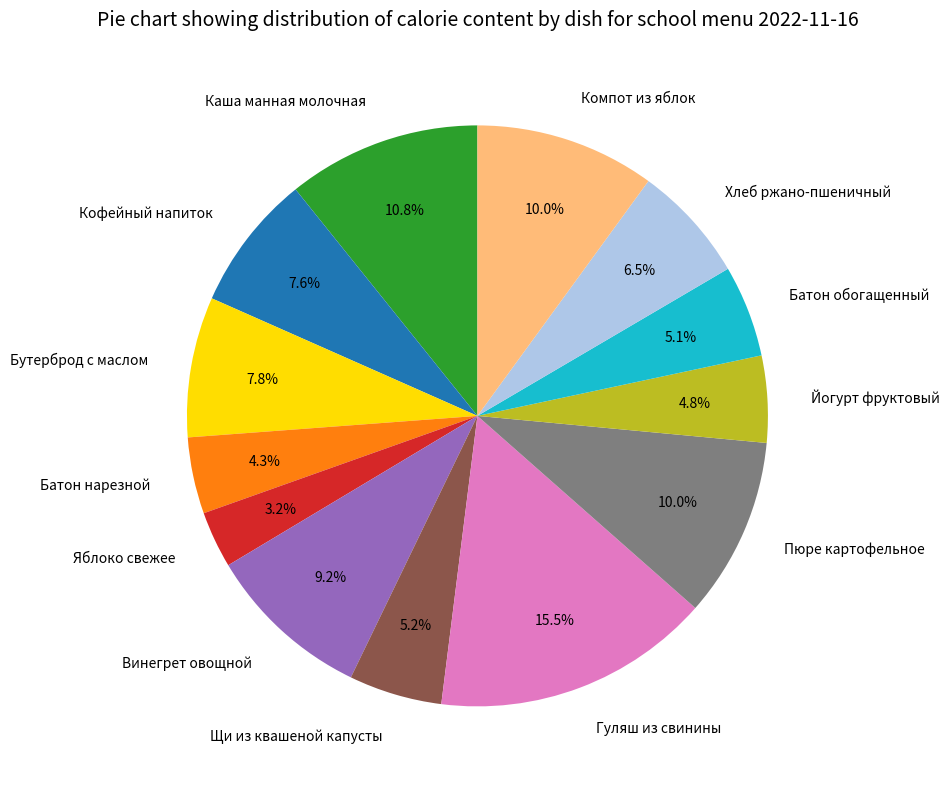

Which slice is the largest?

Гуляш из свинины